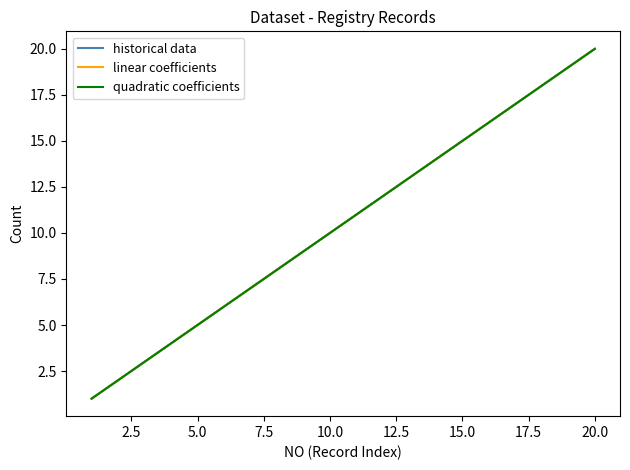

Rank the series by their maximum value, from highest to lowest.

linear coefficients, quadratic coefficients, historical data